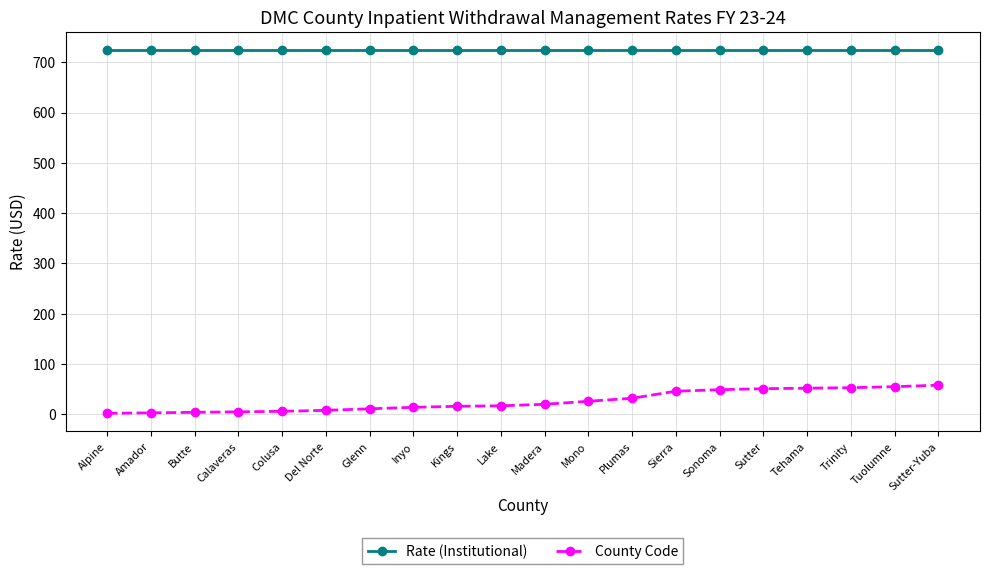

Which series changed the most between Kings and Plumas?

County Code